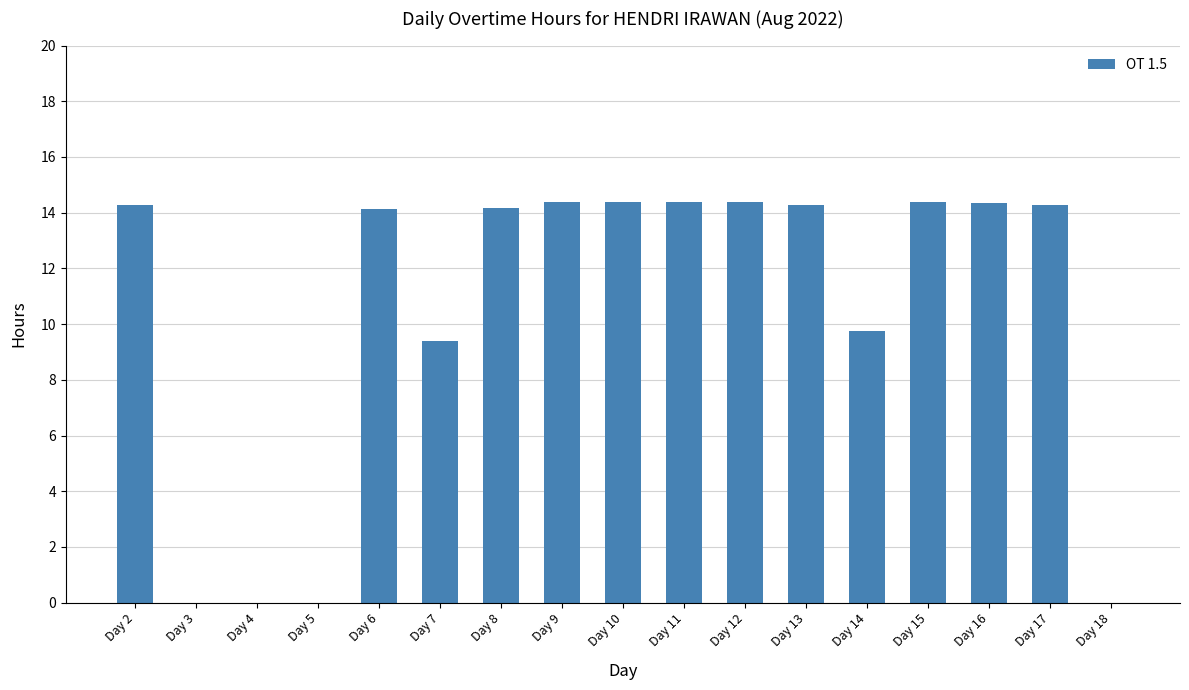

What is the greatest value displayed?

14.4